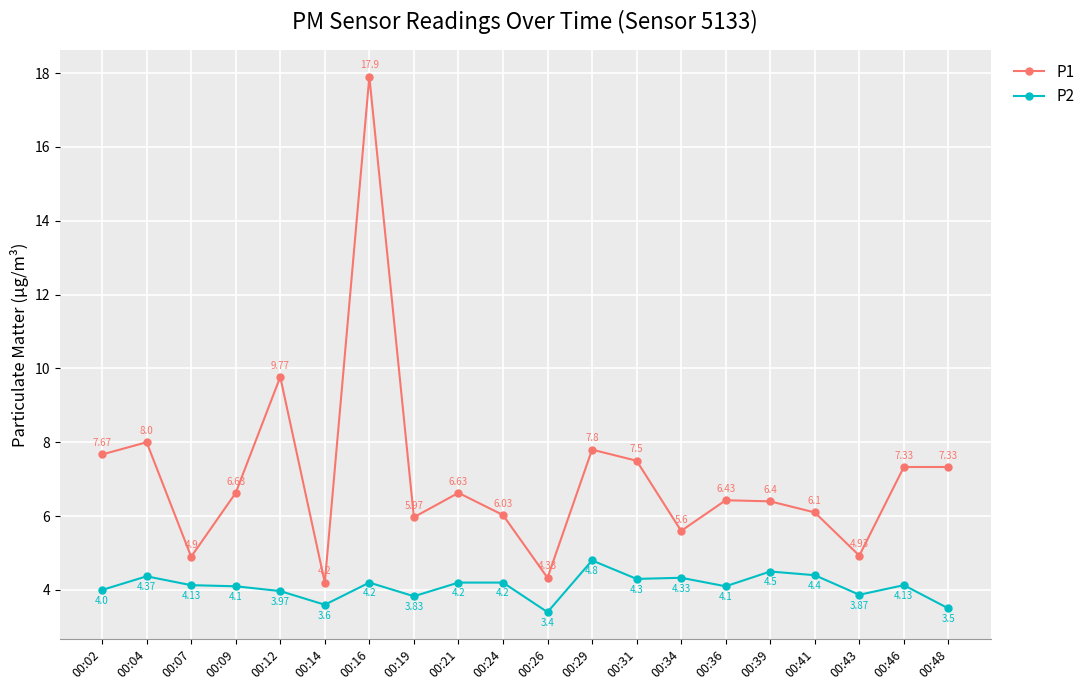

What are all the series names shown in the legend?

P1, P2